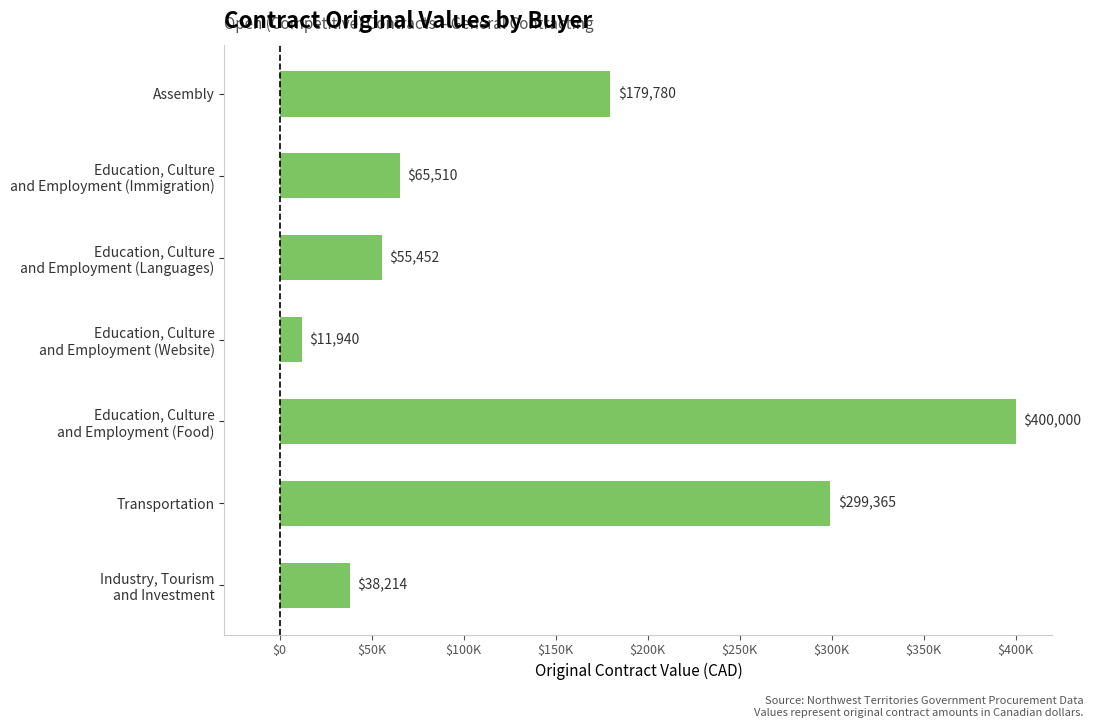

Rank the categories by value from highest to lowest.

Education, Culture
and Employment (Food), Transportation, Assembly, Education, Culture
and Employment (Immigration), Education, Culture
and Employment (Languages), Industry, Tourism
and Investment, Education, Culture
and Employment (Website)